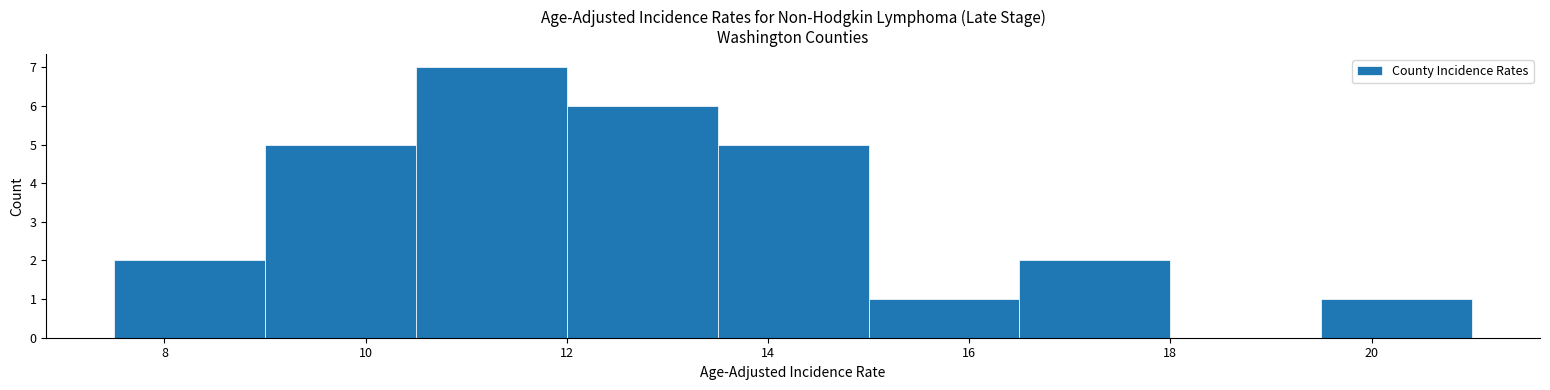

Reading left to right, transcribe this chart: for each bar, give the range it covers on the x-axis and its height. Neither the bar edges nor the heights are printed on the chart, so give them approximately, as read against the axes.

7.5 to 9.0: 2
9.0 to 10.5: 5
10.5 to 12.0: 7
12.0 to 13.5: 6
13.5 to 15.0: 5
15.0 to 16.5: 1
16.5 to 18.0: 2
18.0 to 19.5: 0
19.5 to 21.0: 1